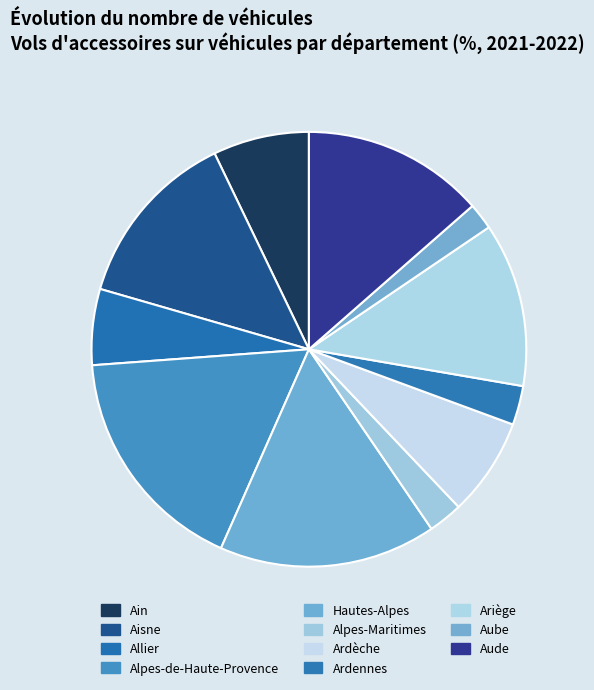

Rank the categories by value from highest to lowest.

Alpes-de-Haute-Provence, Hautes-Alpes, Aude, Aisne, Ariège, Ardèche, Ain, Allier, Ardennes, Alpes-Maritimes, Aube